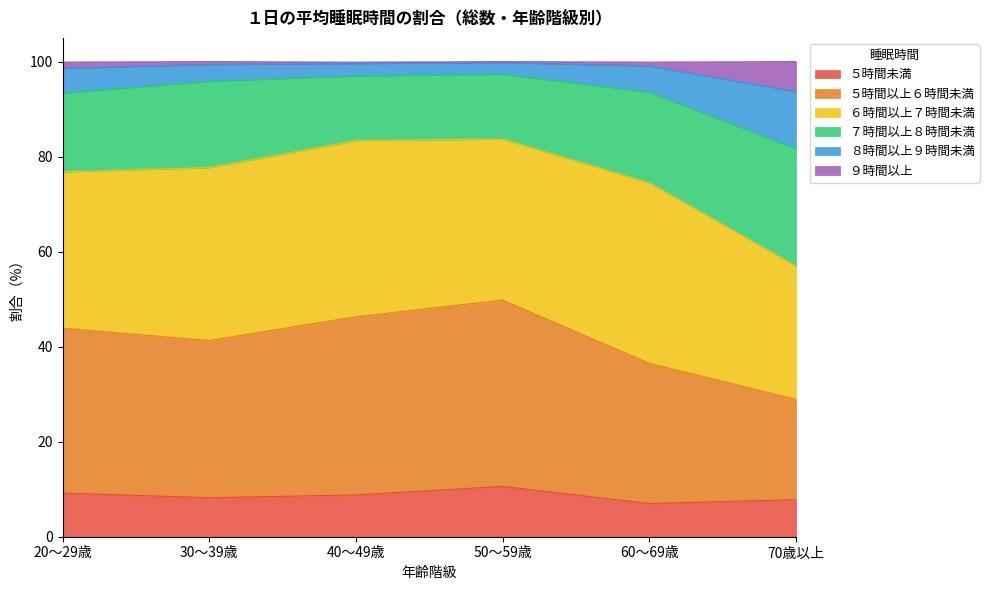

What is the label of the 5th point from the left?

60～69歳